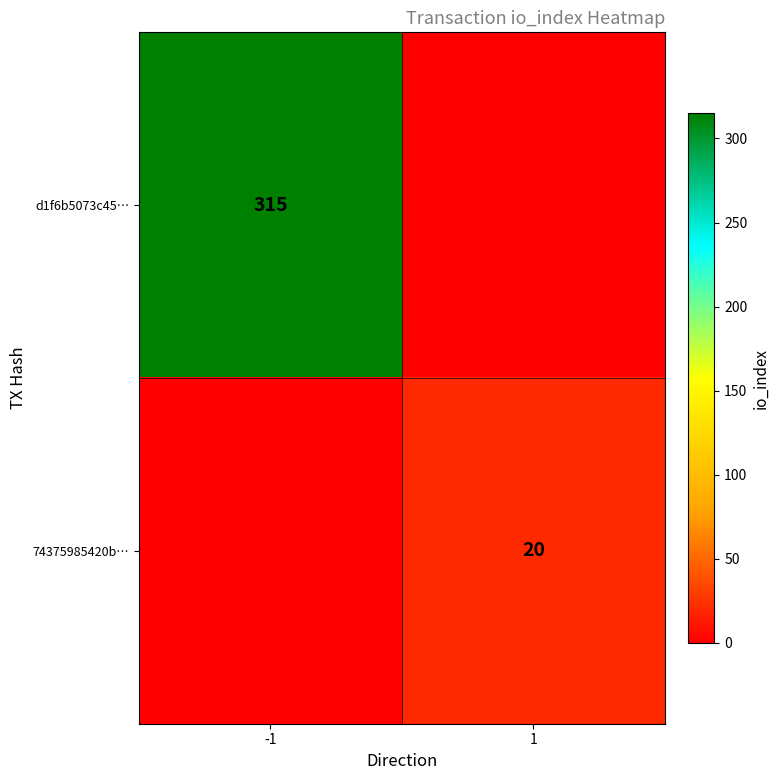

Is it true that 74375985420b… equals 20 at 1?

True